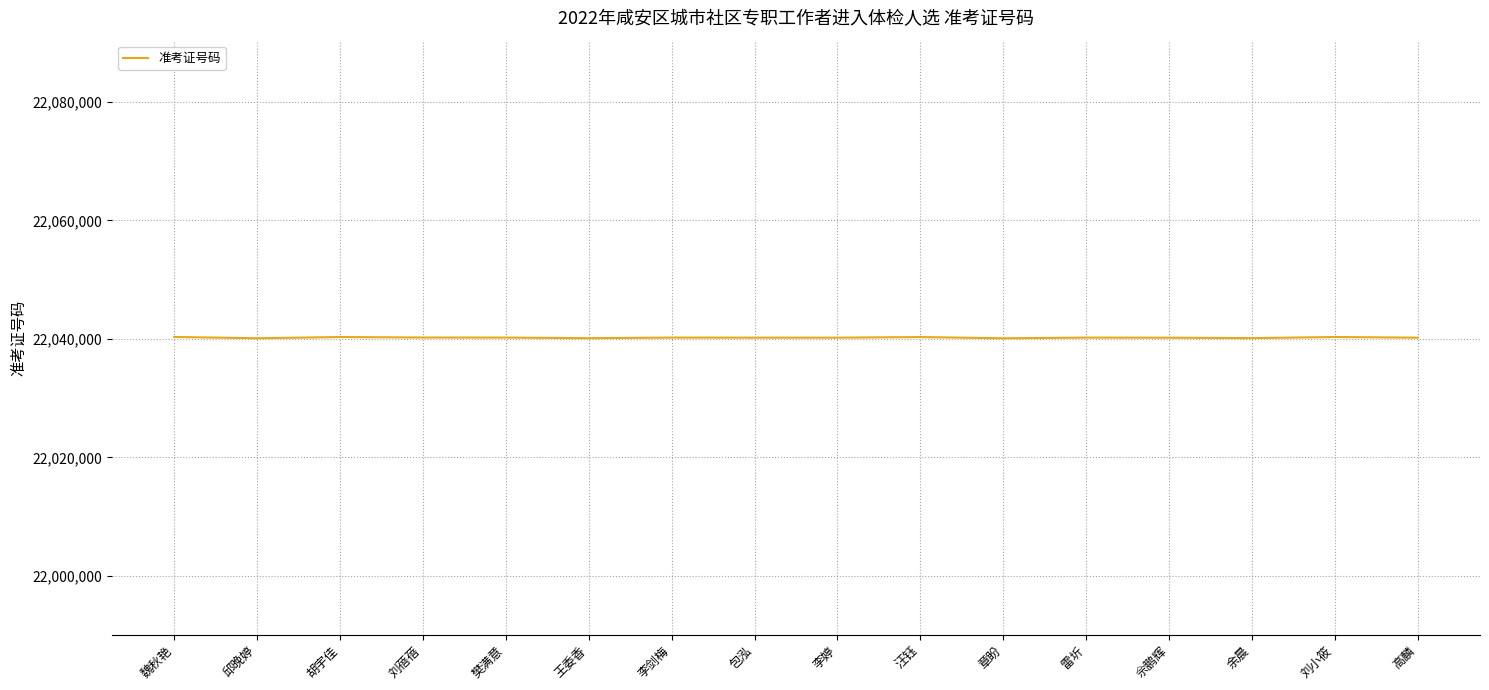

The value at 高麟 is 13609957. True or false?

False